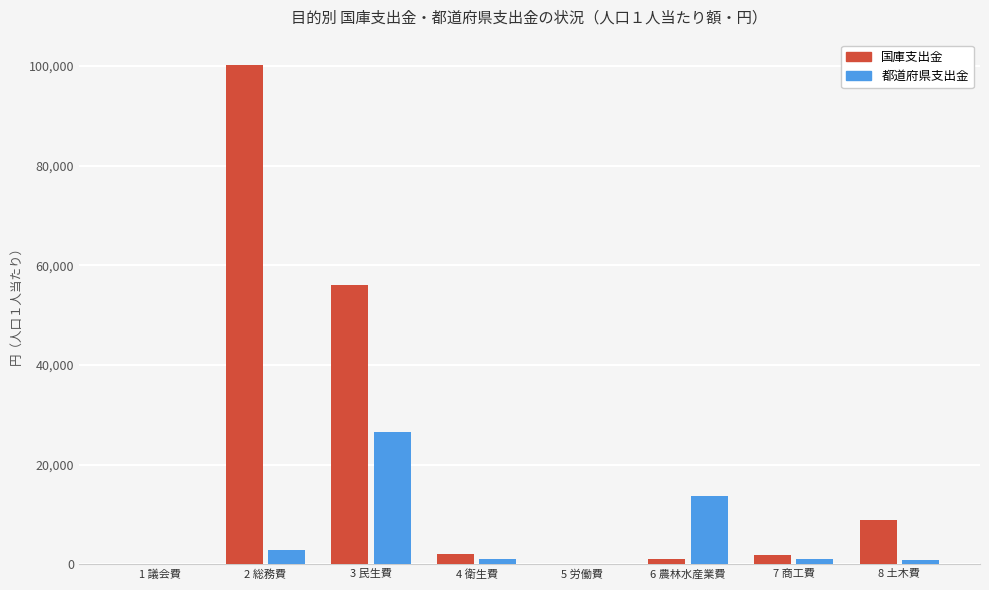

Is the value of 国庫支出金 at 4 衛生費 greater than the value of 都道府県支出金 at 6 農林水産業費?

No